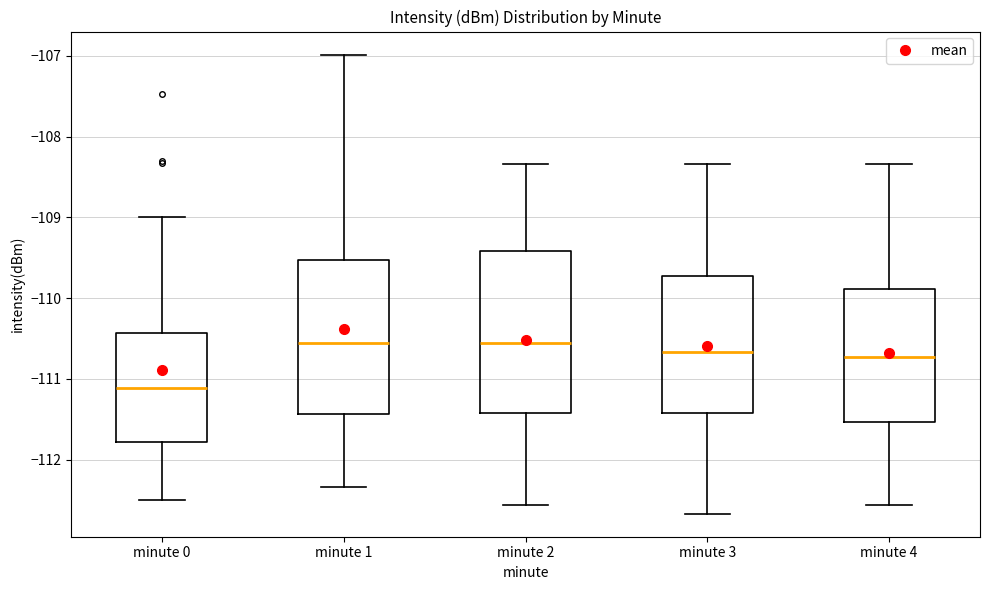

Reading left to right, read every box against the y-axis: the position of its median line, the range the box covers, and the ends of its whiskers. The values are not printed on the chart, so give them approximately, as read against the axis.

minute 0: median -111.1, box -111.8 to -110.4, whiskers -112.5 to -109.0
minute 1: median -110.6, box -111.4 to -109.5, whiskers -112.3 to -107.0
minute 2: median -110.6, box -111.4 to -109.4, whiskers -112.6 to -108.3
minute 3: median -110.7, box -111.4 to -109.7, whiskers -112.7 to -108.3
minute 4: median -110.7, box -111.5 to -109.9, whiskers -112.6 to -108.3